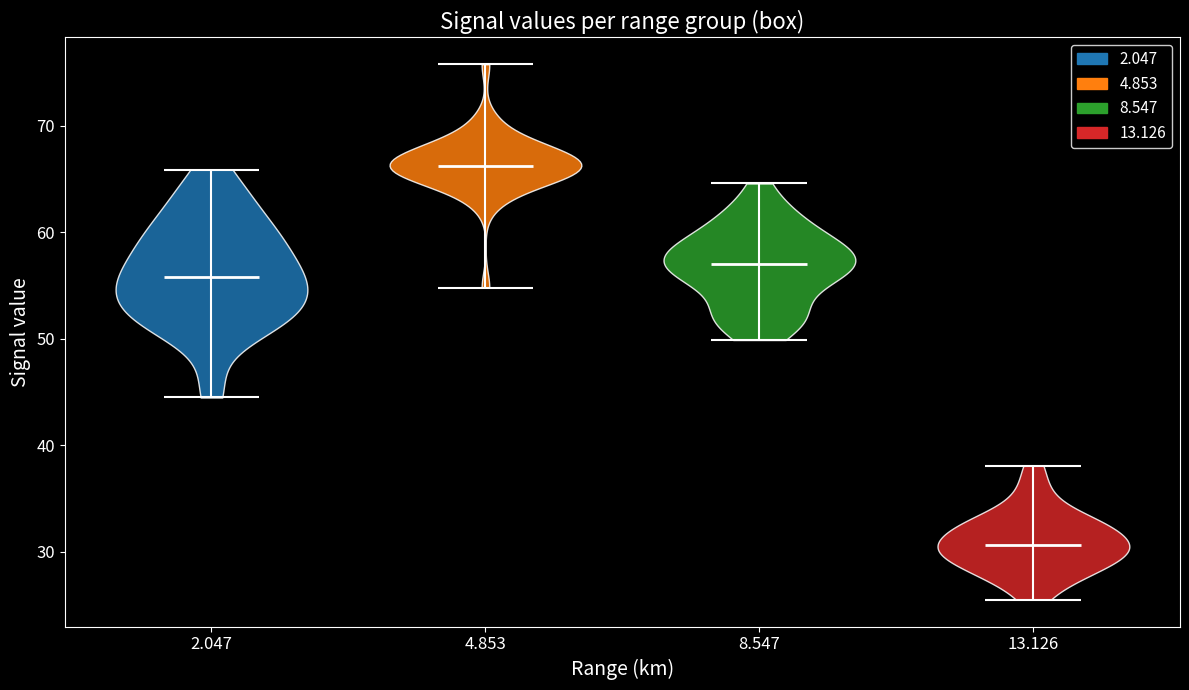

What is the highest point the violin at x = 2.047 reaches on the y-axis? The values are not printed on the chart, so give them approximately, as read against the axis.

66